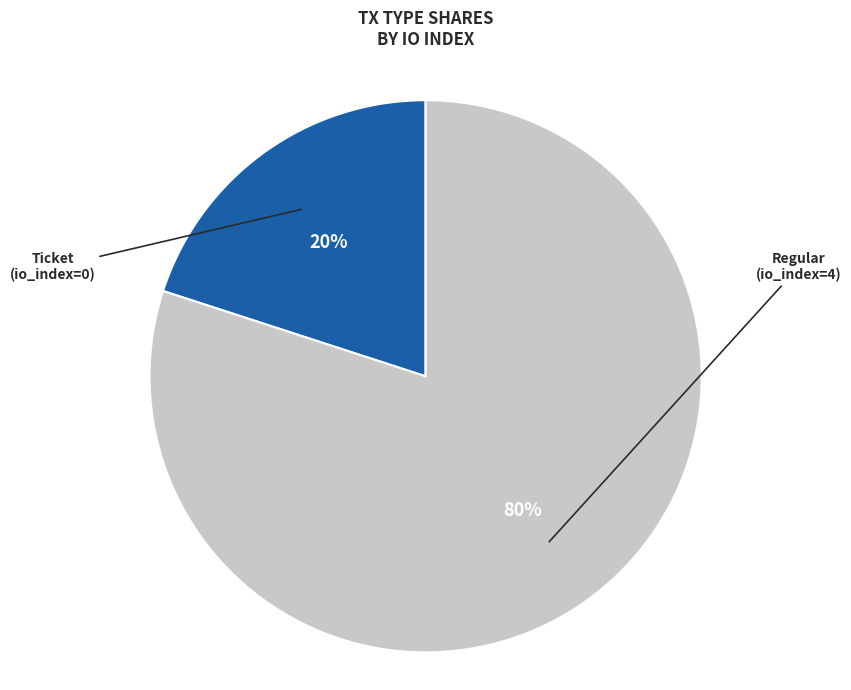

To the nearest percent, what is the average slice percentage?

50%